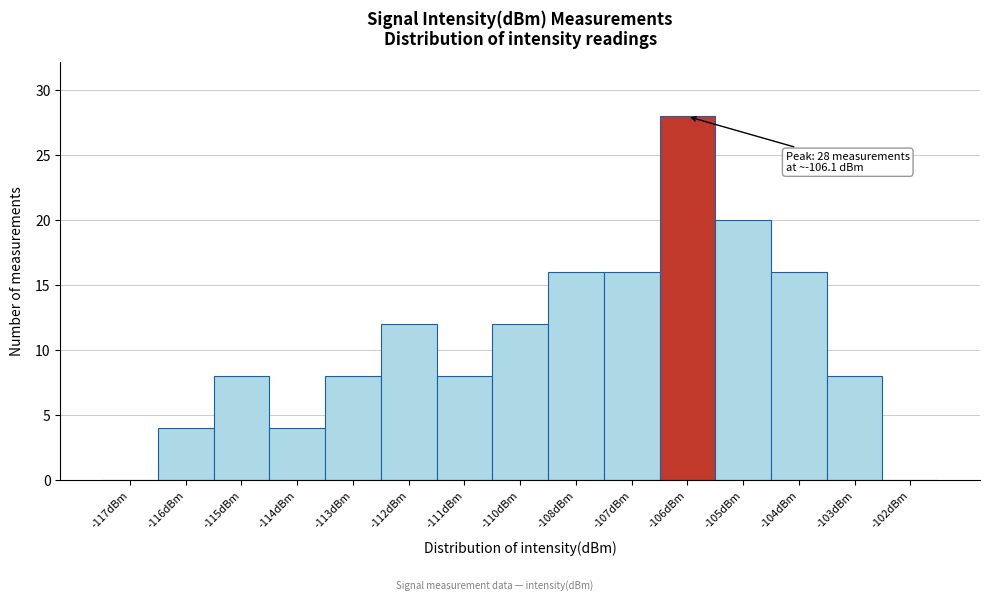

Reading left to right, what are all the values shown in this chart?

-117dBm=0	-116dBm=4	-115dBm=8	-114dBm=4	-113dBm=8	-112dBm=12	-111dBm=8	-110dBm=12	-108dBm=16	-107dBm=16	-106dBm=28	-105dBm=20	-104dBm=16	-103dBm=8	-102dBm=0